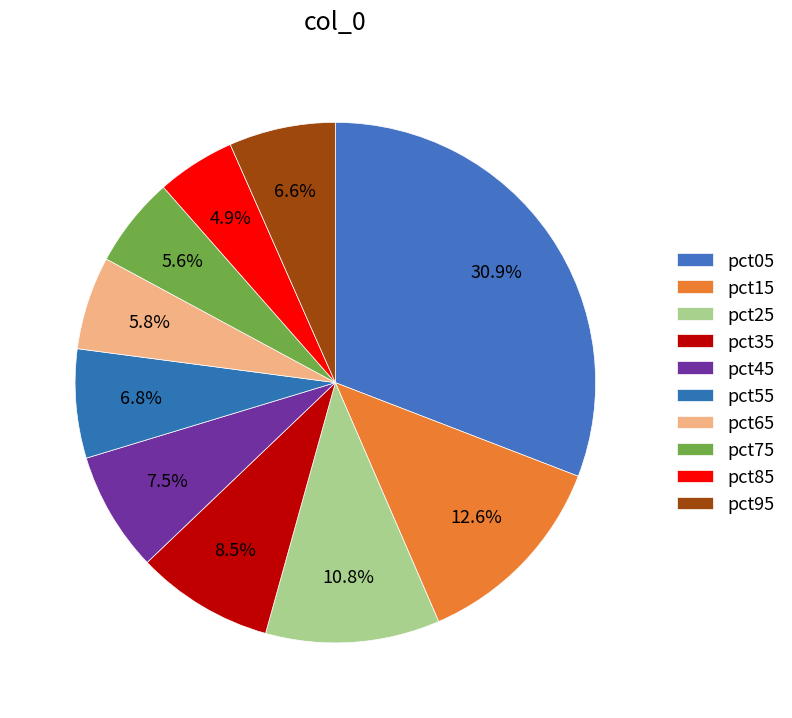

To the nearest percent, what is the difference between the pct65 and pct95 slice percentages?

1%